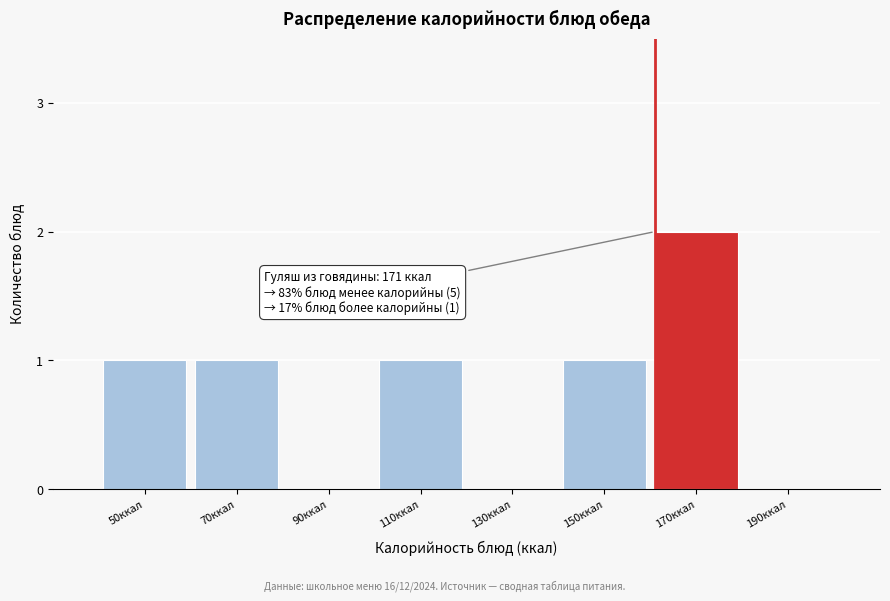

Reading left to right, list all the values displayed in this chart.

50ккал=1	70ккал=1	90ккал=0	110ккал=1	130ккал=0	150ккал=1	170ккал=2	190ккал=0